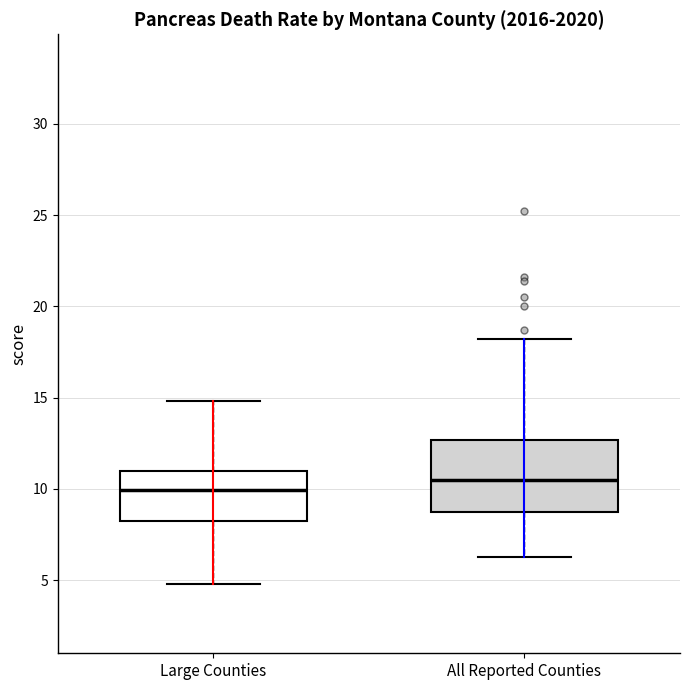

Which box has the highest median line?

All Reported Counties